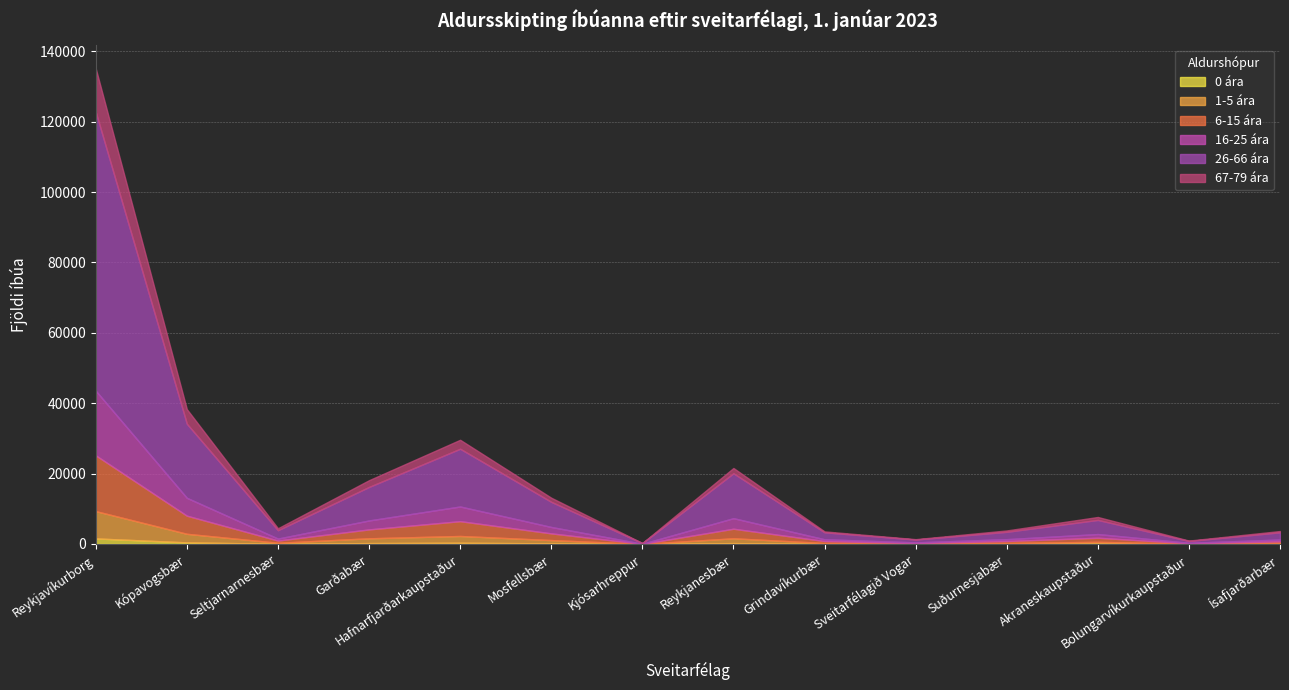

What is the greatest value displayed?

79220